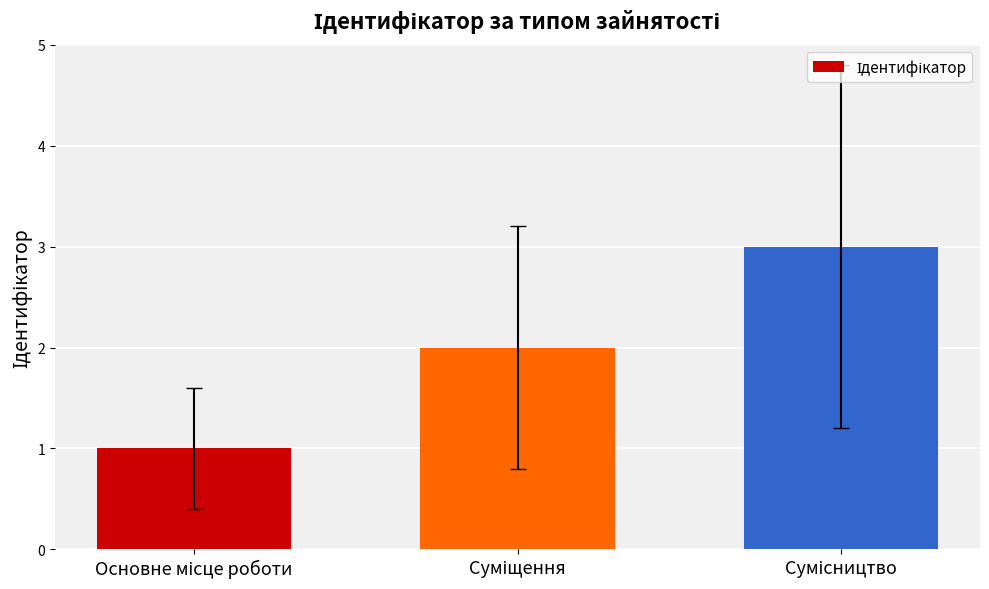

Count the values in the range 1 to 3.

3